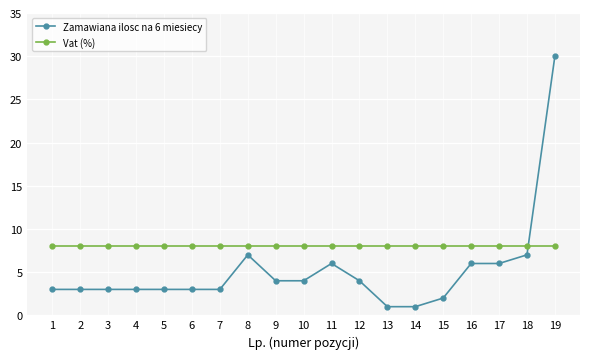

How many series are shown in this chart?

2